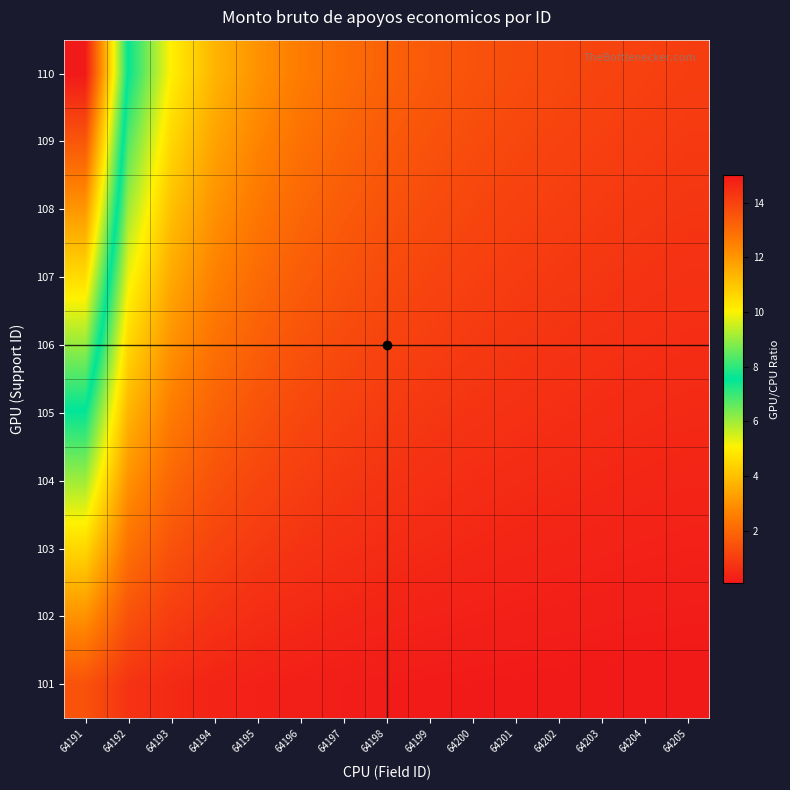

What is the minimum value shown in the chart?

0.1